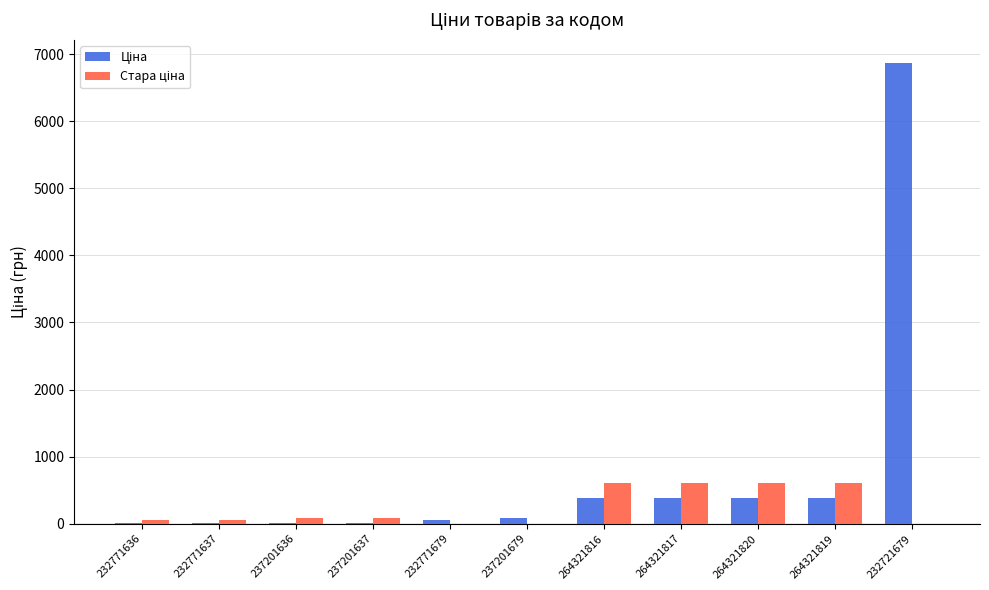

How many distinct data groups are displayed?

2